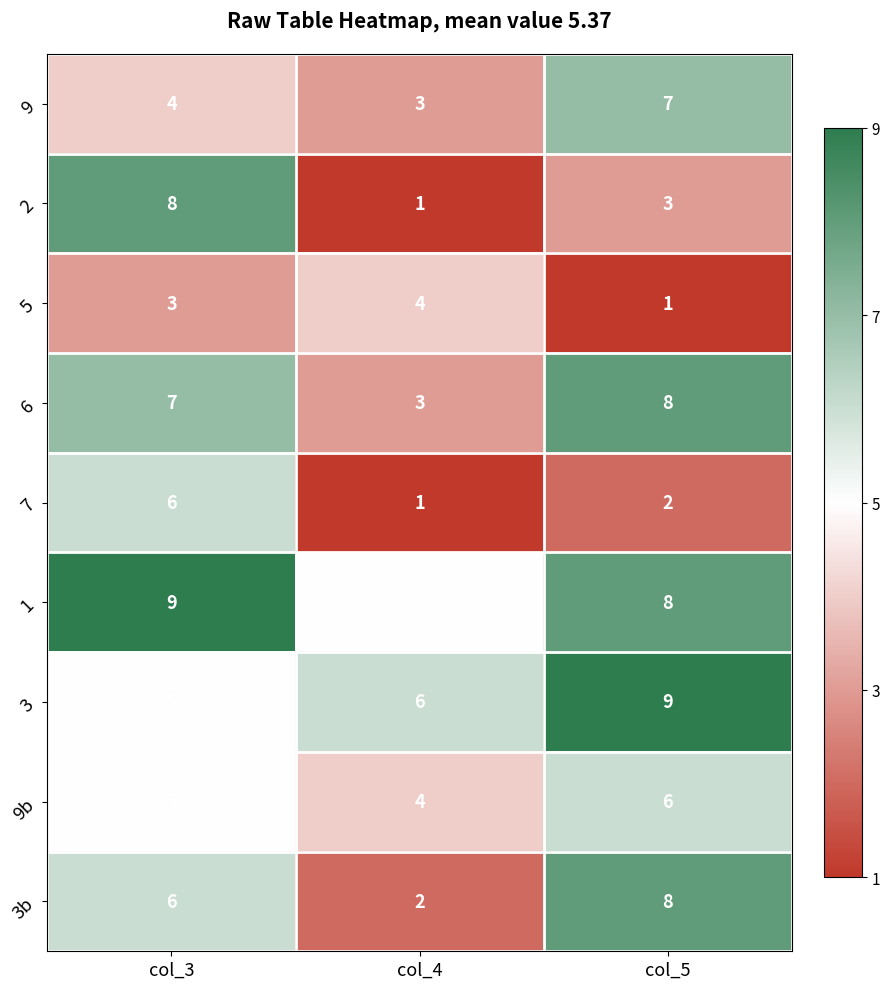

Count the number of data series in this chart.

9